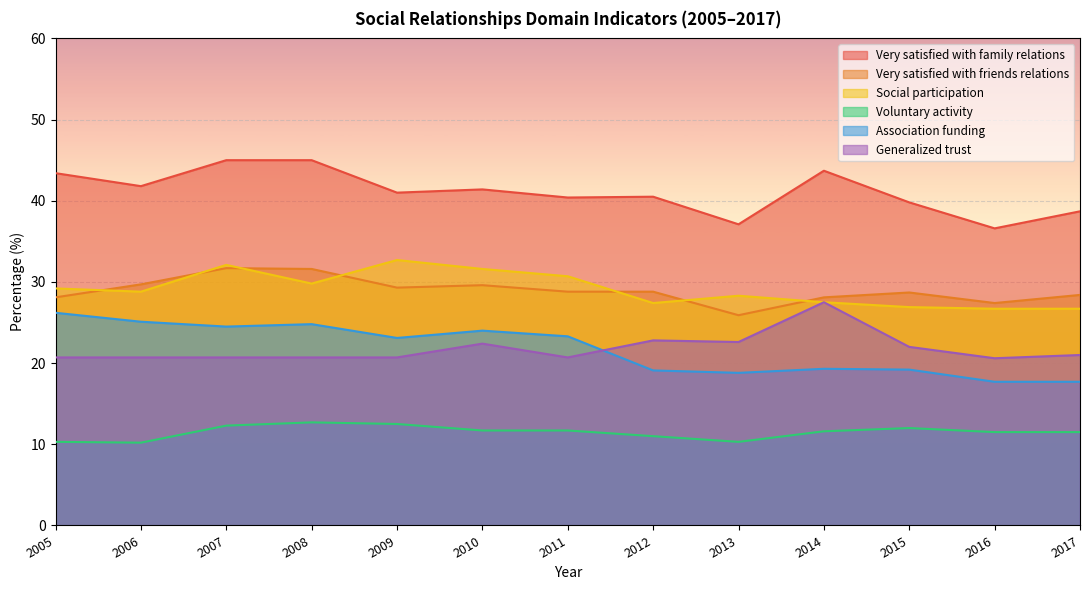

What is the value of the Generalized trust point at the 1st from the left?

20.7